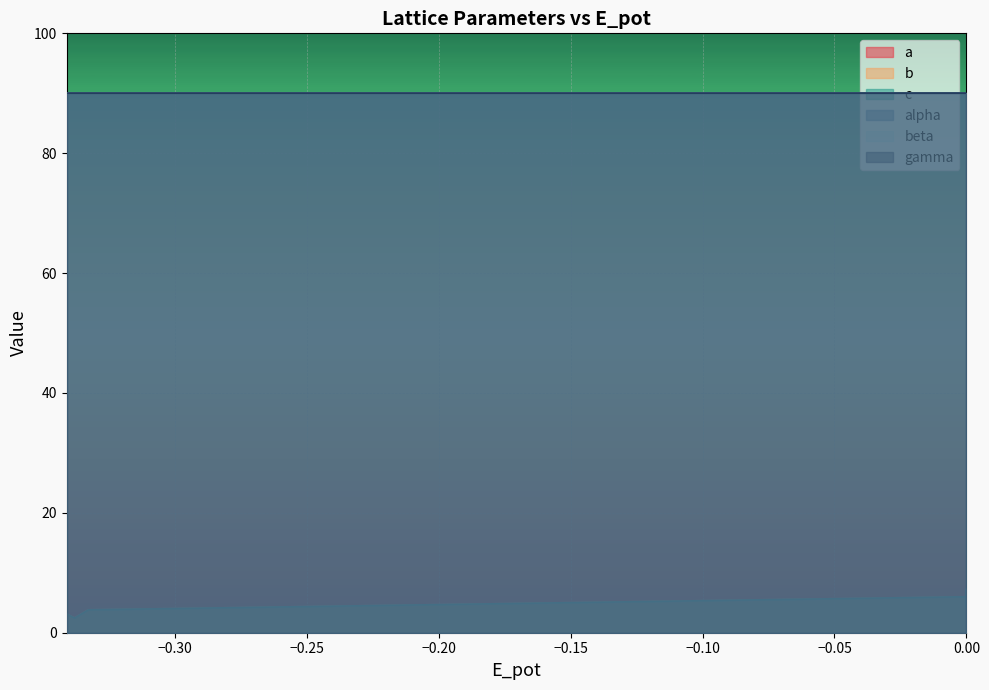

True or false: a has more than 2 points higher than both neighbors.

True